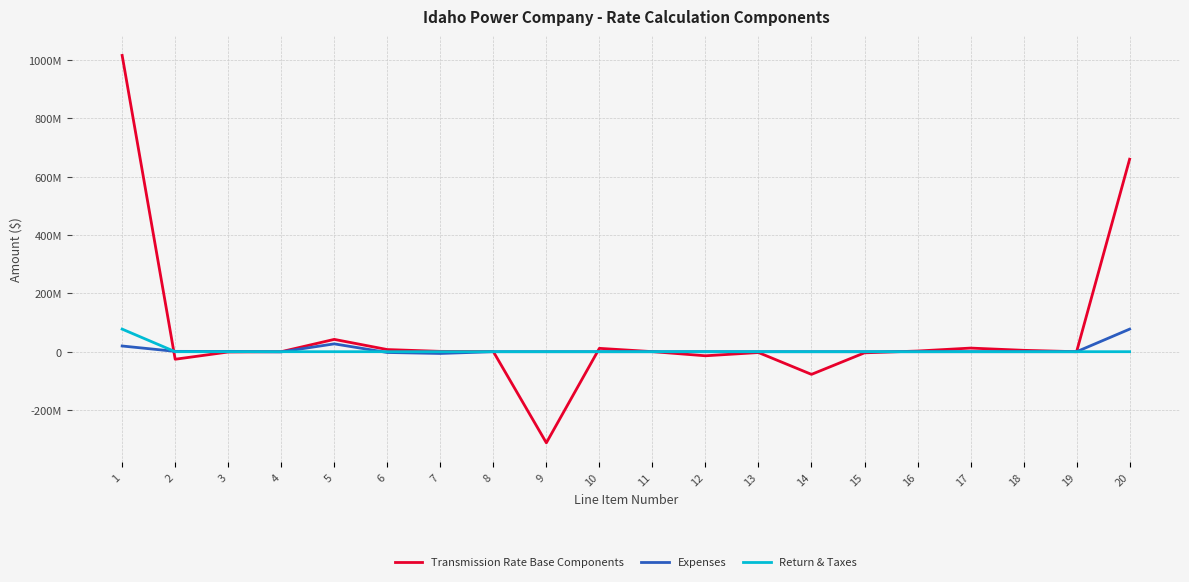

Is this an area chart (filled region under the line)?

No